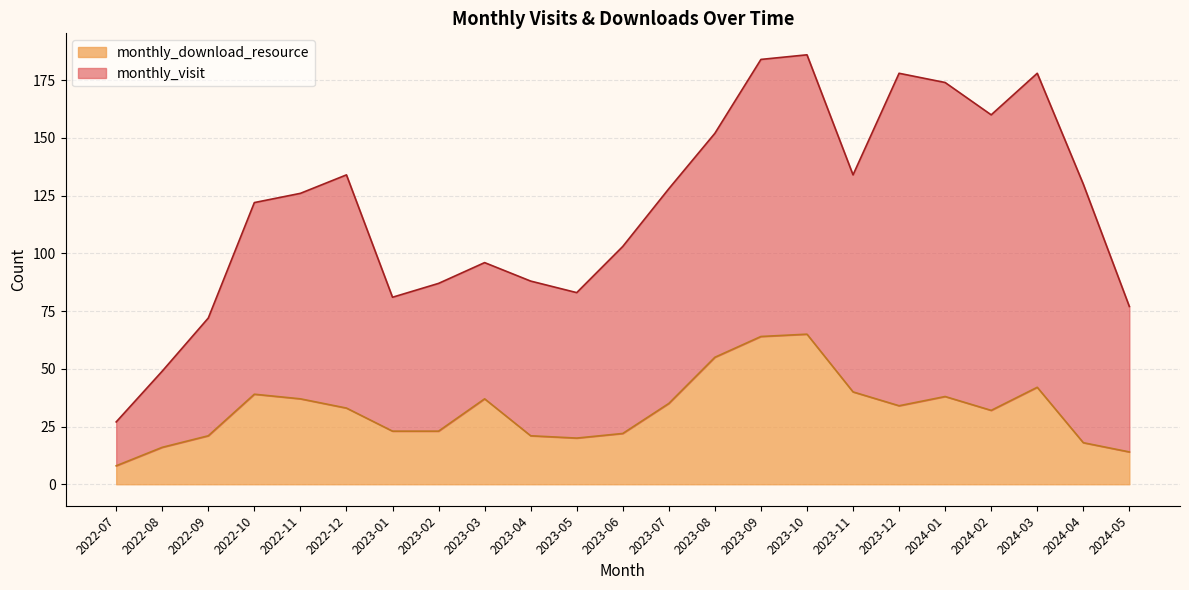

Which label corresponds to the largest value in the chart?

2023-10